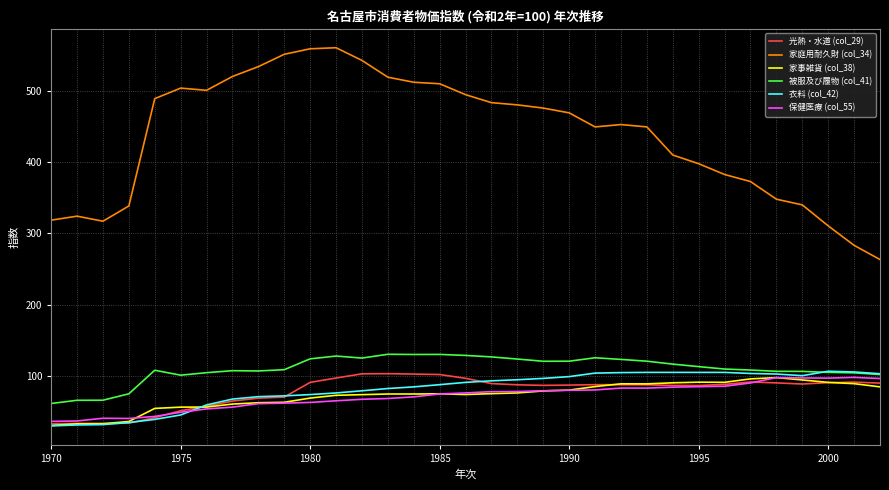

True or false: 家庭用耐久財 (col_34) and 保健医療 (col_55) intersect in this chart.

False